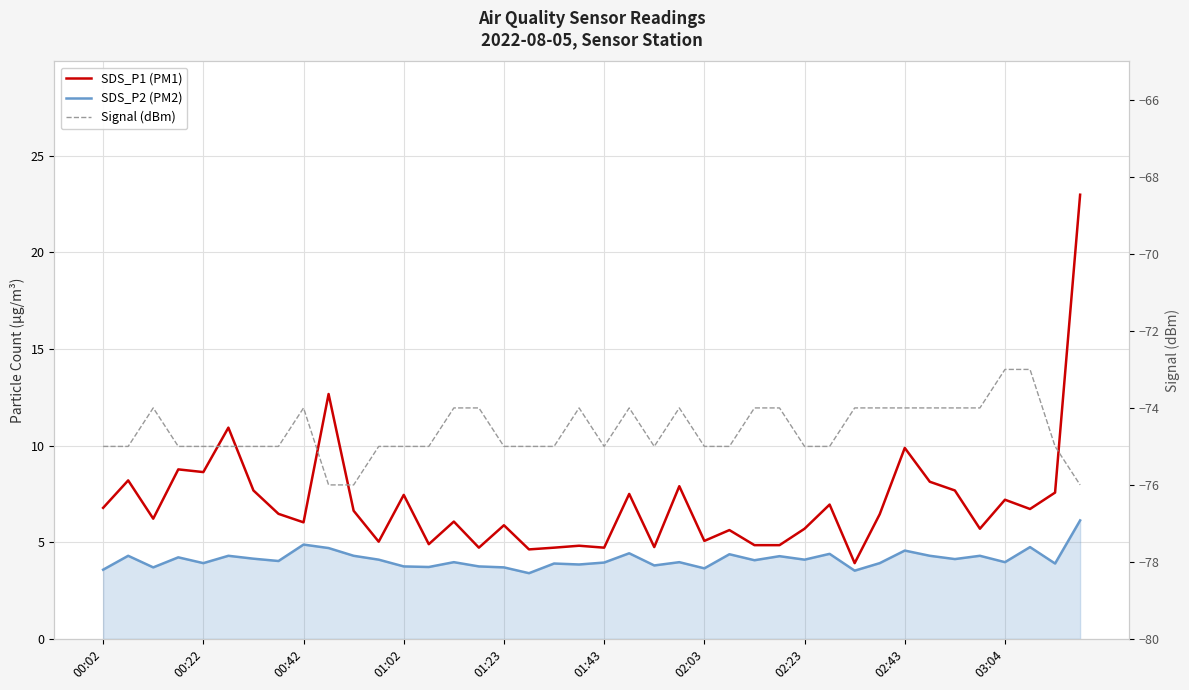

The value of Signal (dBm) at 01:02 is -27.4. True or false?

False